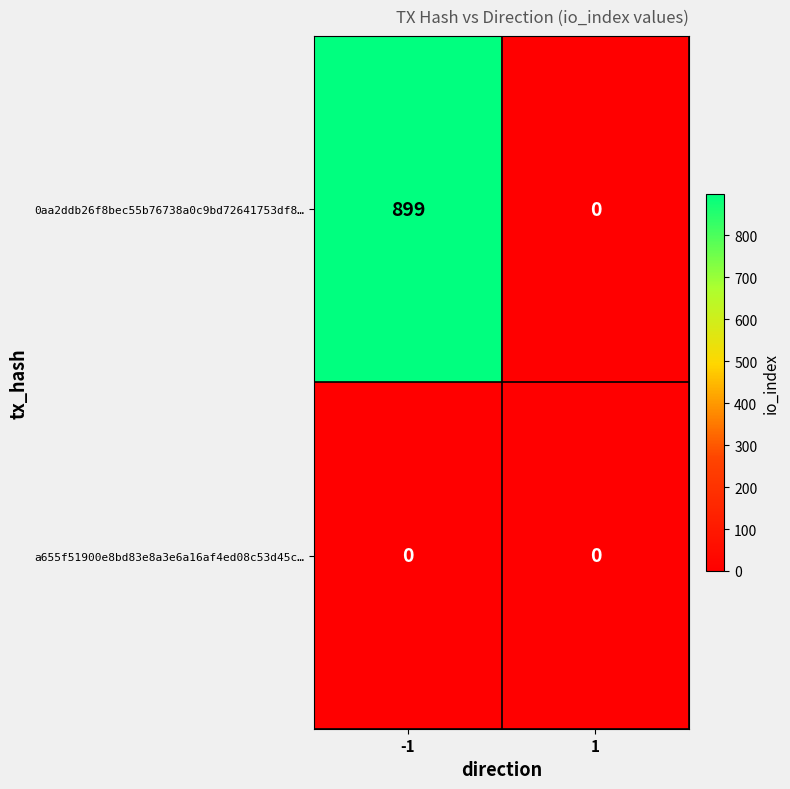

List the series in order of their peak value, lowest first.

a655f51900e8bd83e8a3e6a16af4ed08c53d45c…, 0aa2ddb26f8bec55b76738a0c9bd72641753df8…